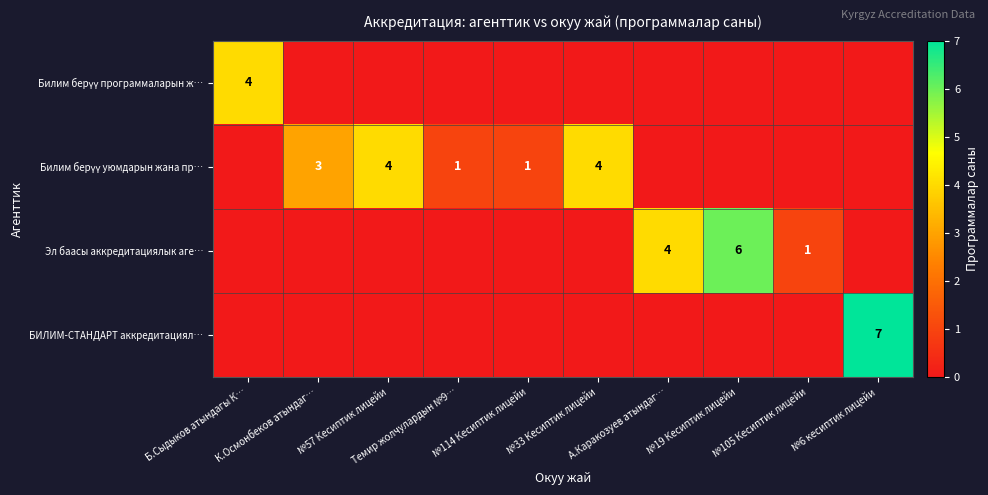

What is the greatest value displayed?

7